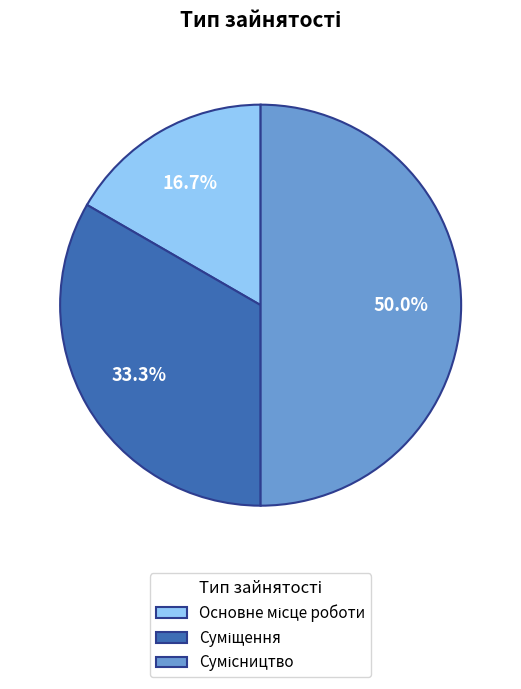

Count the number of slices in the pie.

3